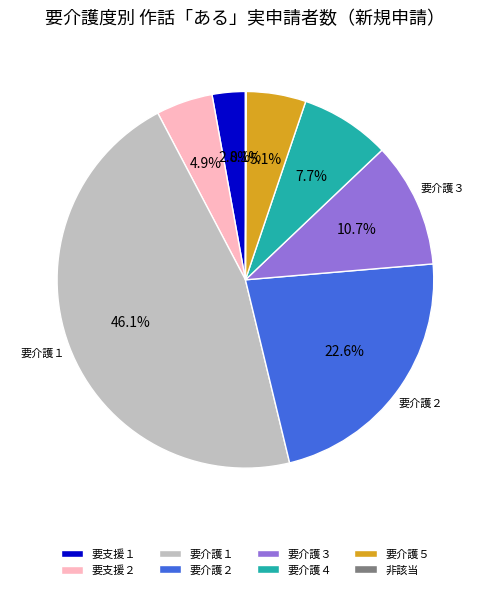

Between 要介護１ and 要支援１, which is larger?

要介護１